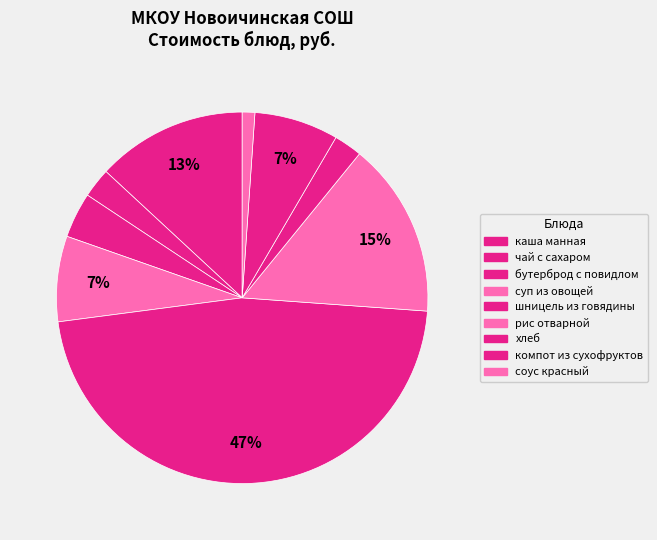

Is there a majority slice in this chart?

No